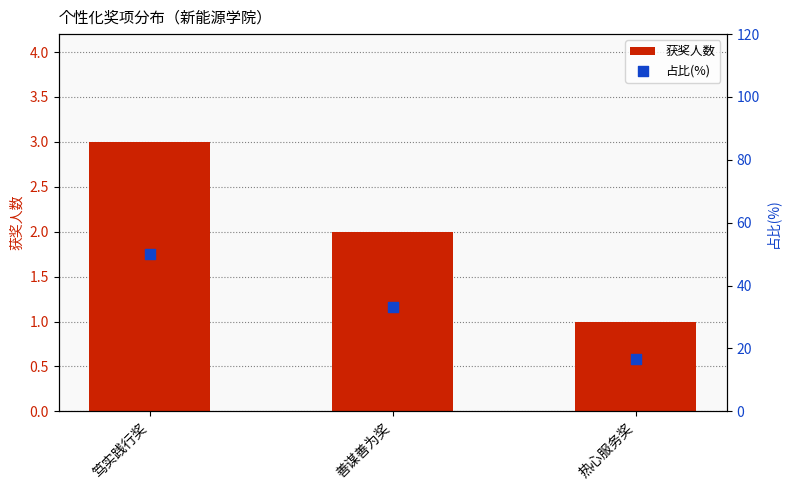

What are all the series names shown in the legend?

获奖人数, 占比(%)